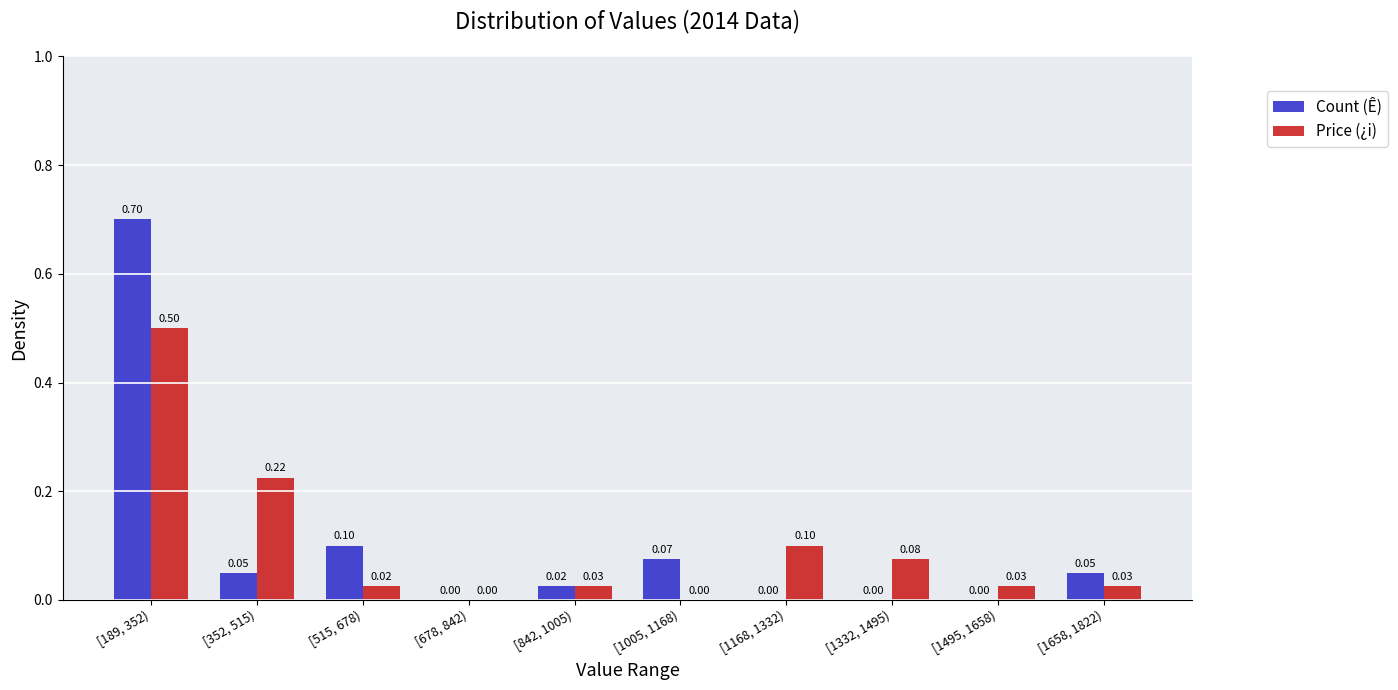

At which category is the sum across all series the highest?

[189, 352)